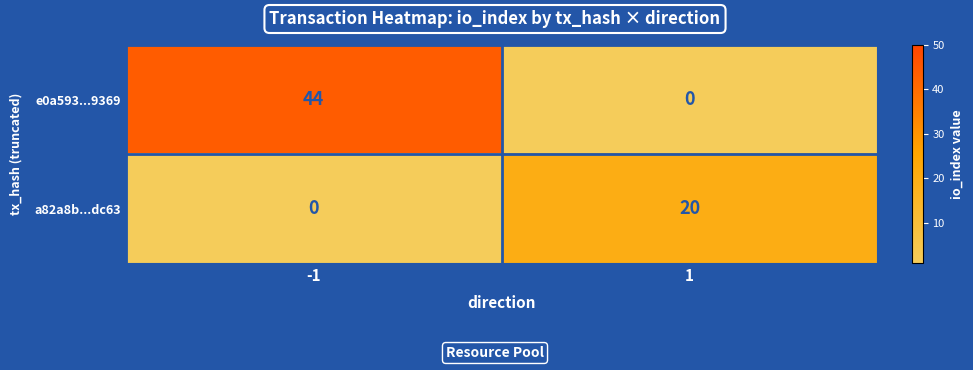

What is the sum of the a82a8b...dc63 values at 1 and -1?

20